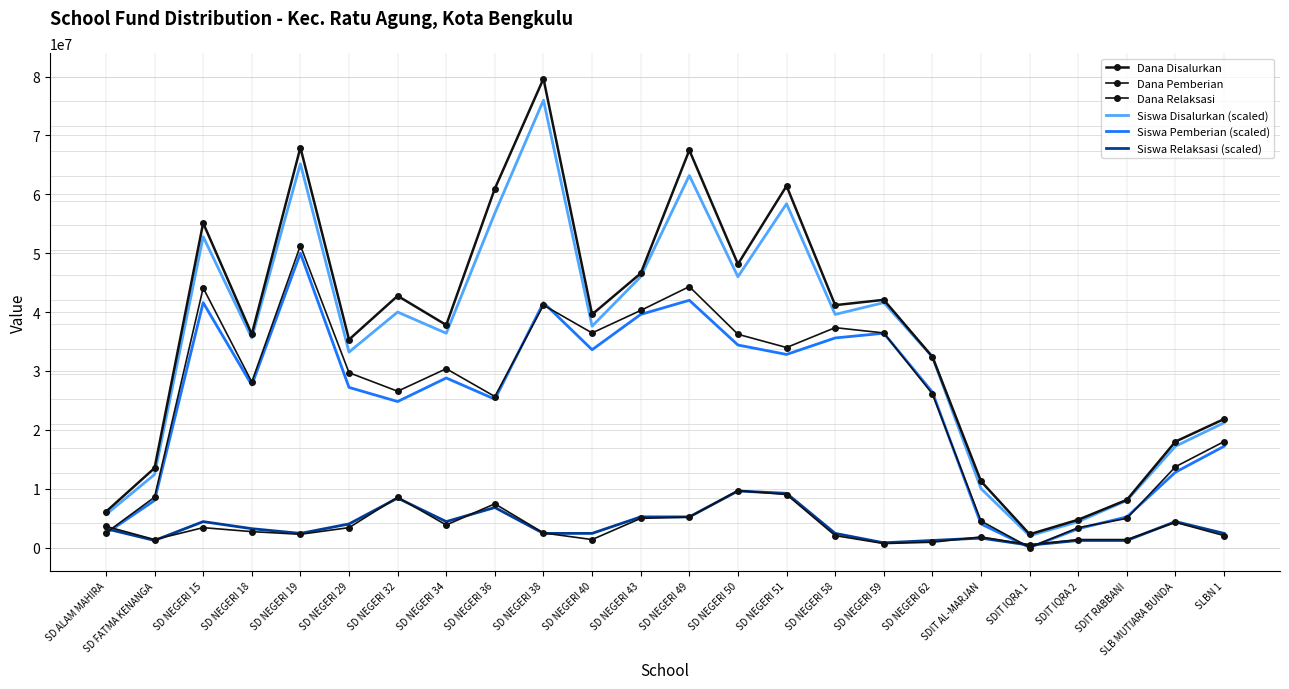

True or false: Dana Disalurkan has a value of 33498365 at SLBN 1.

False